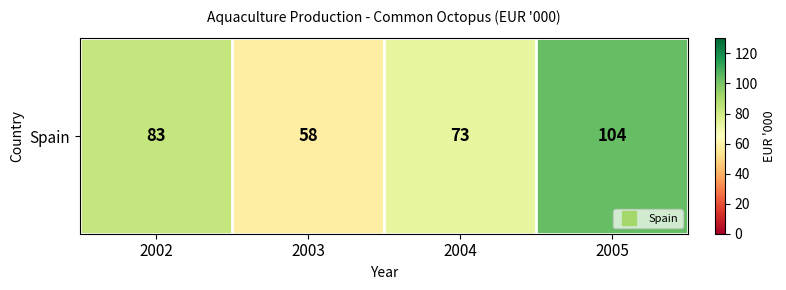

How many series are shown in this chart?

1